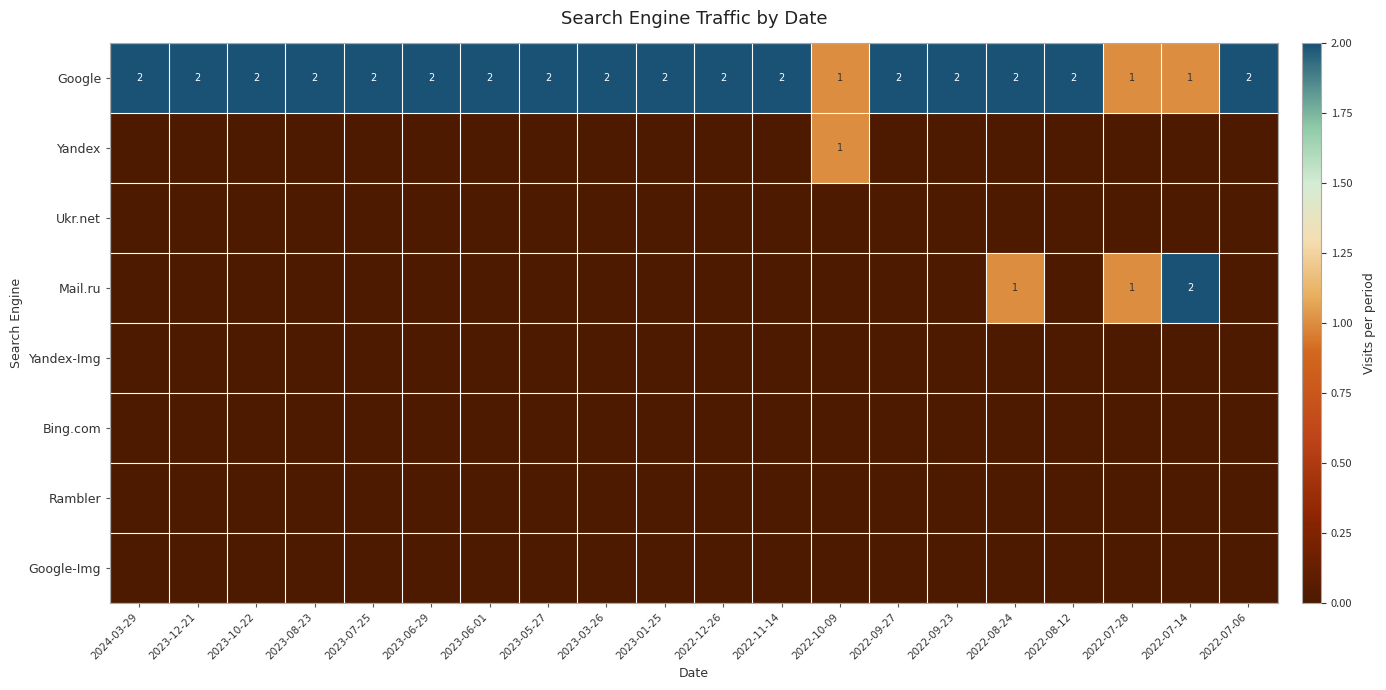

The value of Mail.ru at 2022-08-24 is 1. True or false?

True